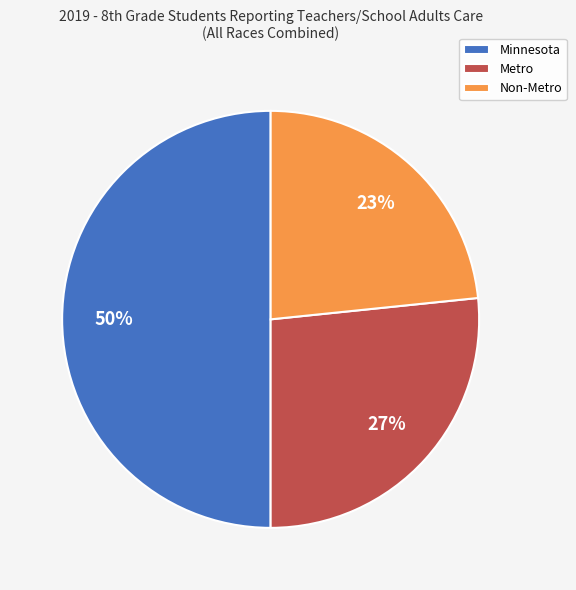

What percentage is the Metro slice, to the nearest percent?

27%